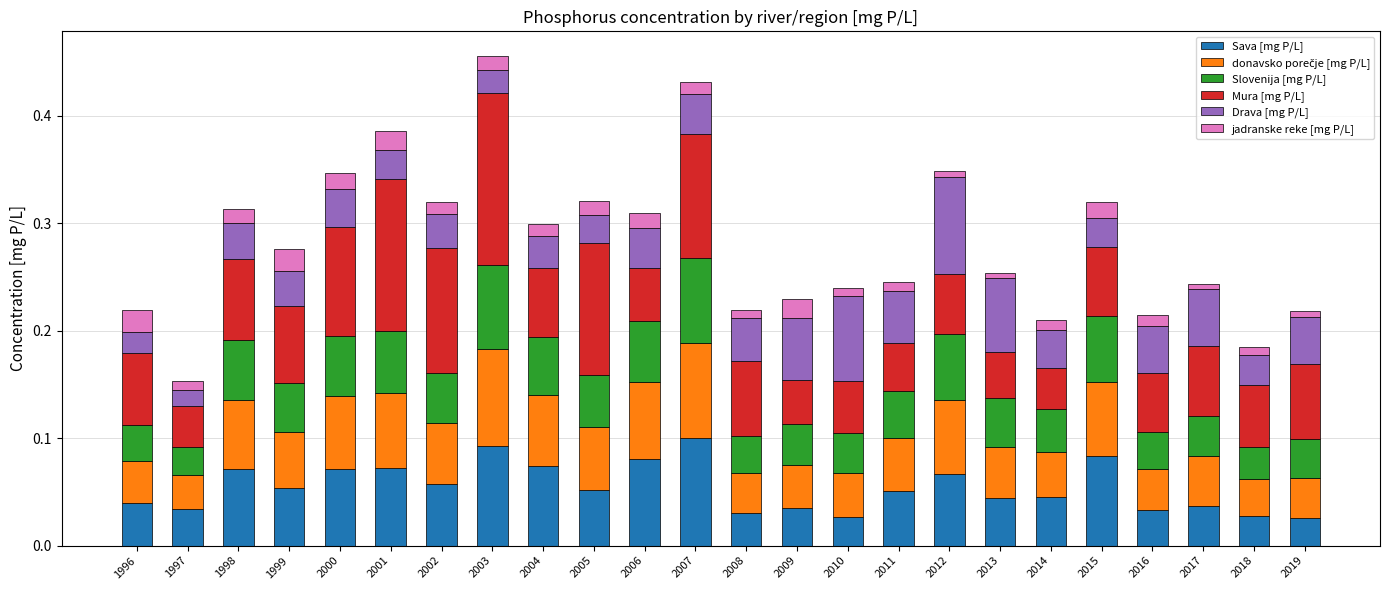

The Sava [mg P/L] series shows 0.1 at 2011. True or false?

True